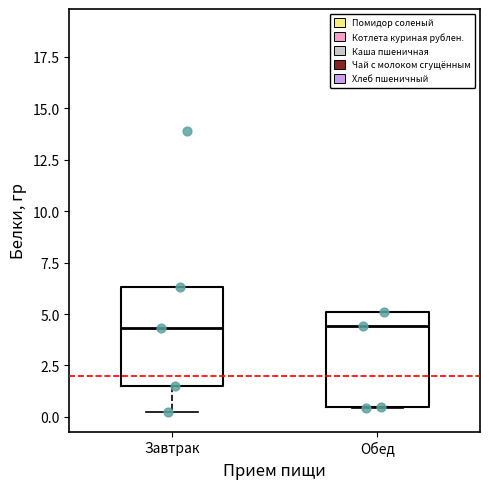

Reading left to right, read every box against the y-axis: the position of its median line, the range the box covers, and the ends of its whiskers. The values are not printed on the chart, so give them approximately, as read against the axis.

Завтрак: median 4.5, box 1.5 to 6.5, whiskers 0.0 to 6.5
Обед: median 4.5, box 0.5 to 5.0, whiskers 0.5 to 5.0